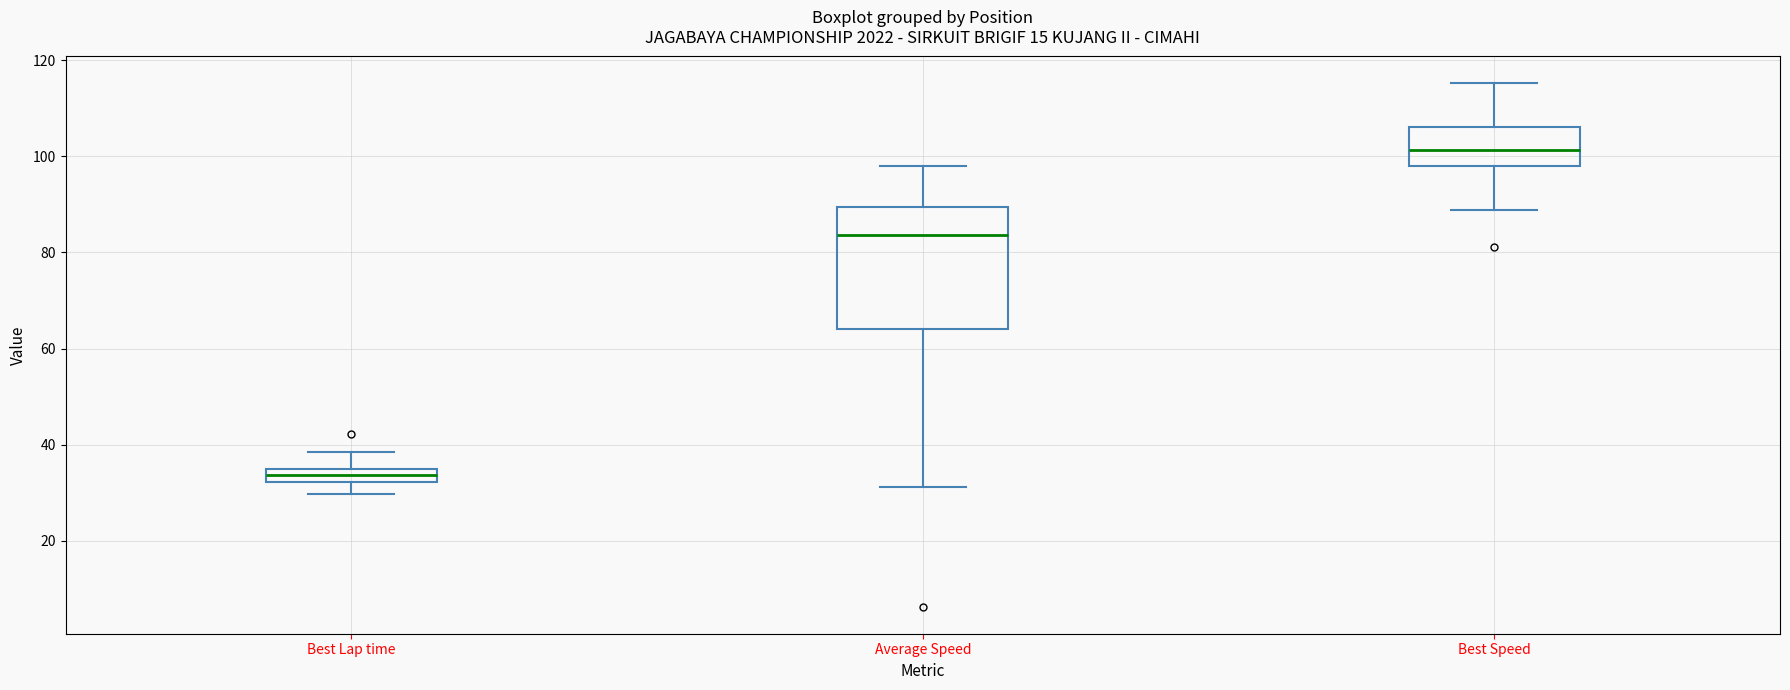

Which box is the tallest, from its lower edge to its upper edge?

Average Speed